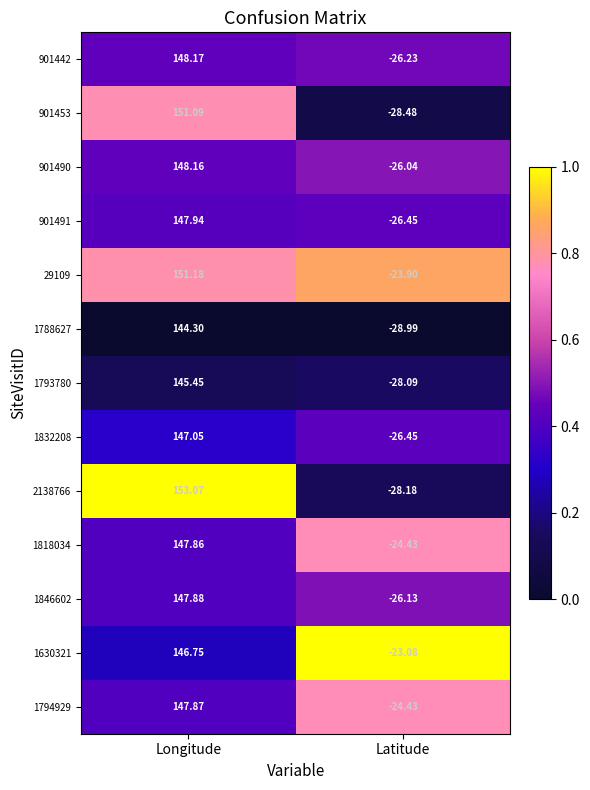

Which category has the lowest value across all series?

Latitude